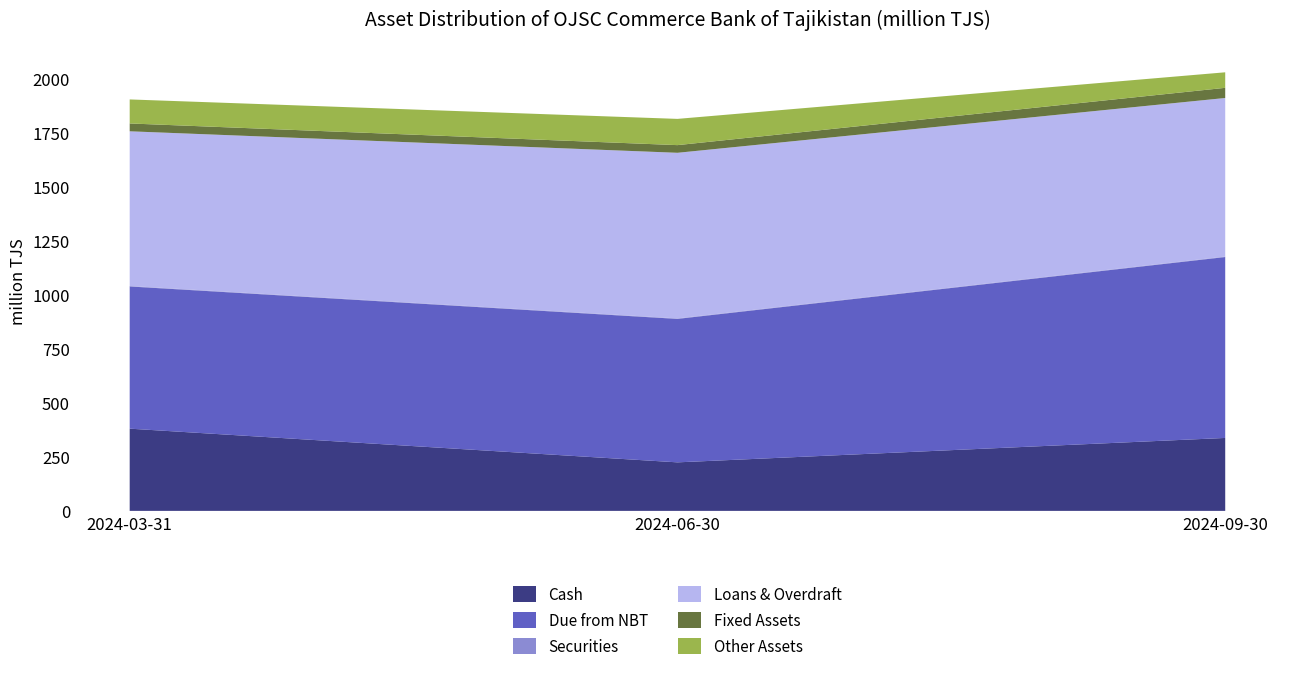

Reading left to right, transcribe all the data shown in this chart.

Cash: 2024-03-31=380.5	2024-06-30=224.6	2024-09-30=337.6
Due from NBT: 2024-03-31=658.2	2024-06-30=664.0	2024-09-30=837.3
Securities: 2024-03-31=2.2	2024-06-30=2.2	2024-09-30=2.2
Loans & Overdraft: 2024-03-31=716.0	2024-06-30=766.6	2024-09-30=733.9
Fixed Assets: 2024-03-31=36.3	2024-06-30=35.4	2024-09-30=47.0
Other Assets: 2024-03-31=111.2	2024-06-30=121.5	2024-09-30=71.9